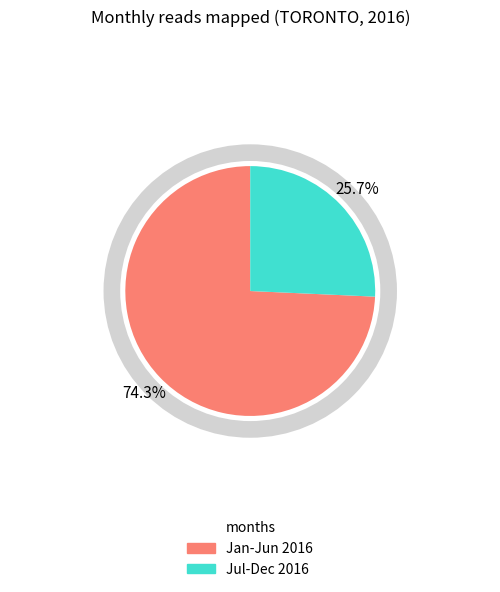

Does any single category account for the majority?

Yes